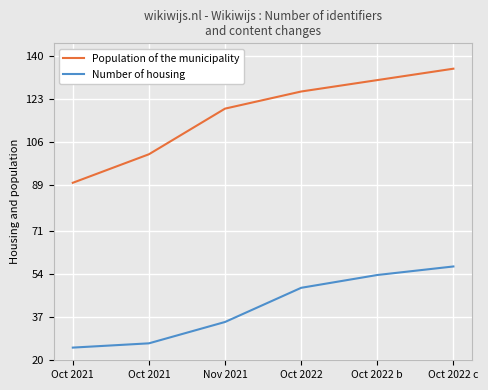

What is the sum of all Population of the municipality values?

702.0